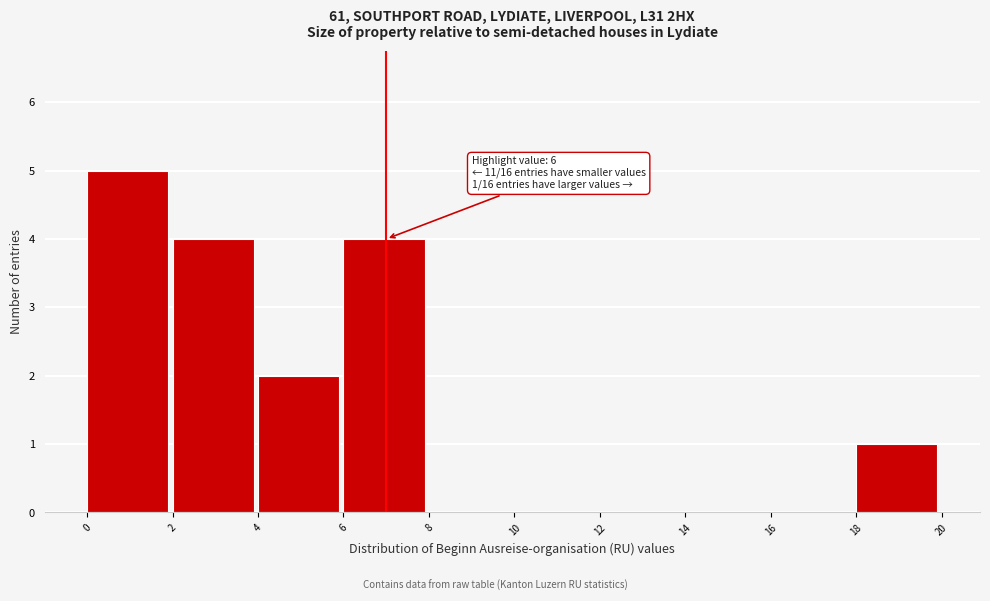

Over which range of the x-axis is the bar tallest?

0 to 2